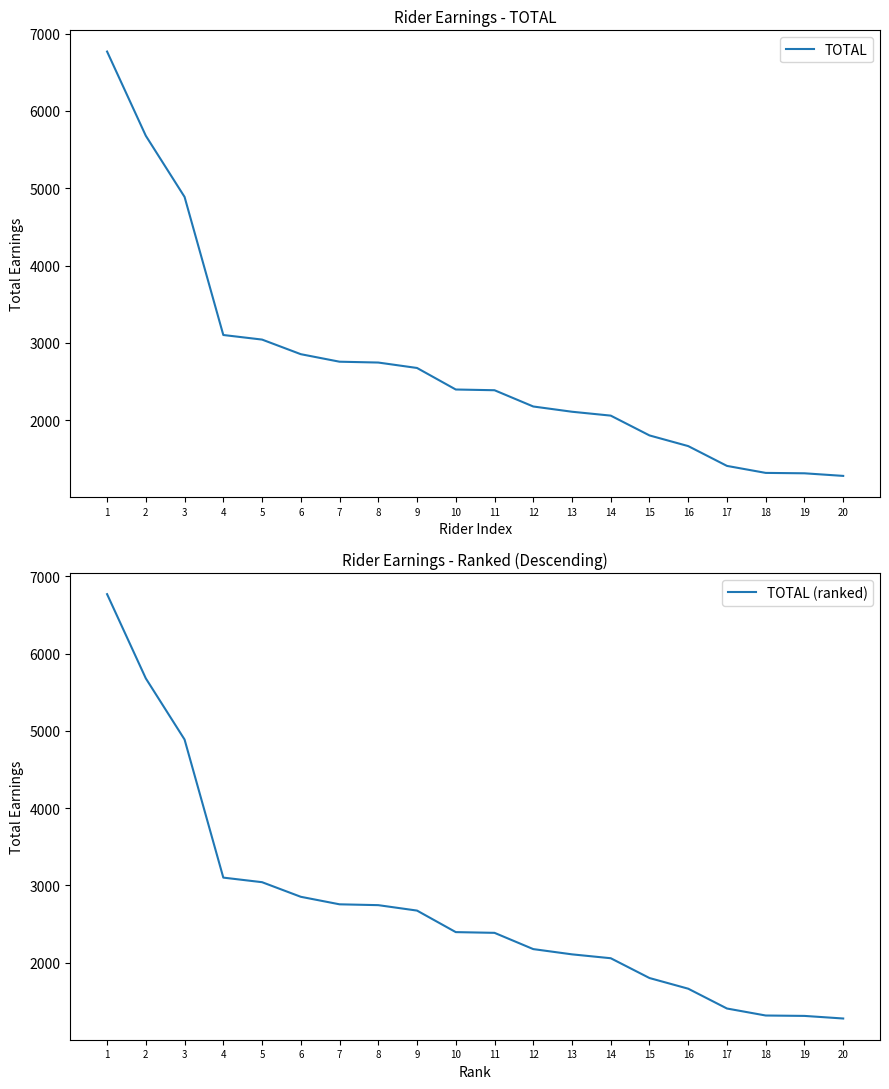

What is the difference between the second highest and second lowest values in the TOTAL series?

4365.4